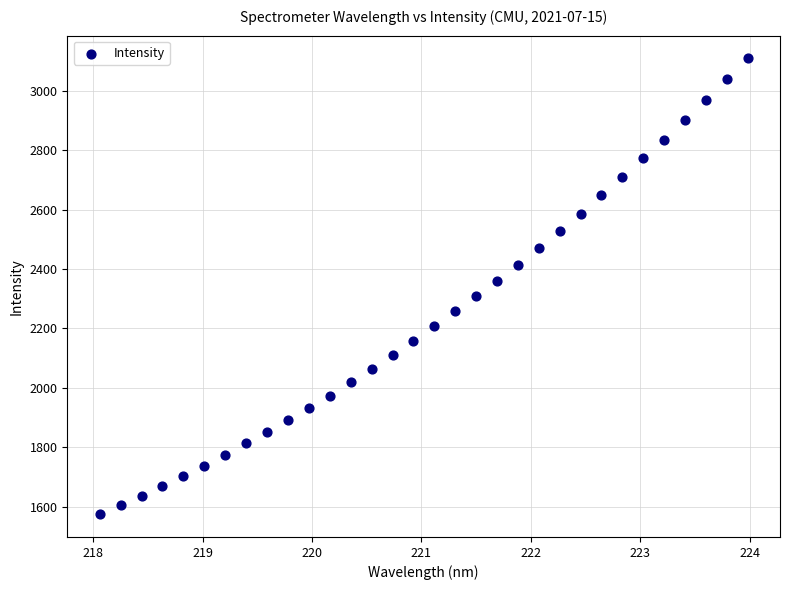

What is the range of Y values (max minus min)?

1534.5